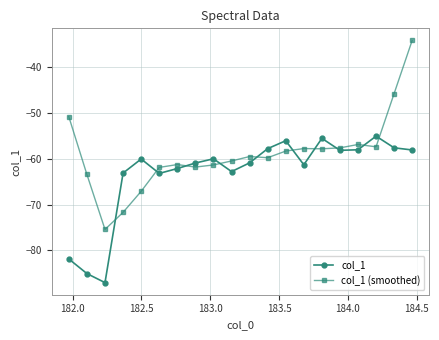

True or false: col_1 (smoothed) has more than 1 points higher than both neighbors.

True